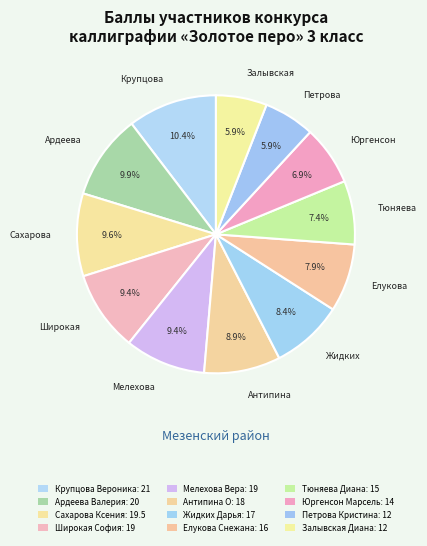

Does Крупцова Вероника account for over 50% of the chart?

No